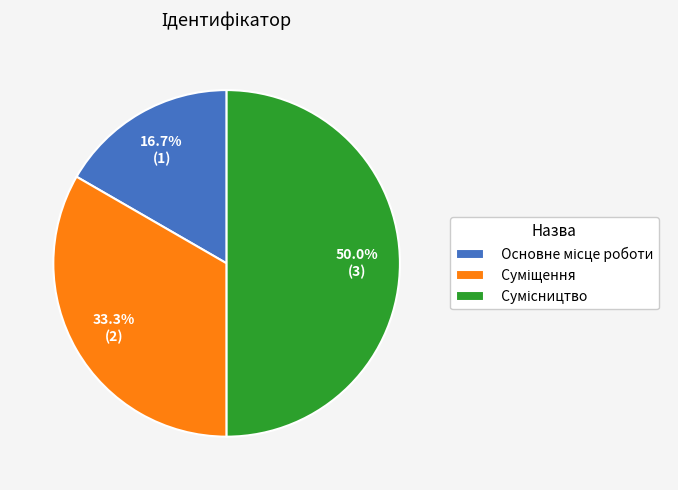

Count the number of slices in the pie.

3